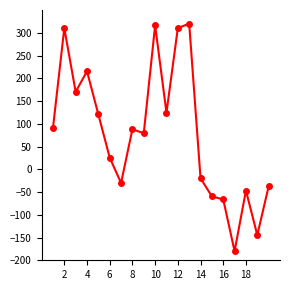

What is the smallest value displayed?

-180.0